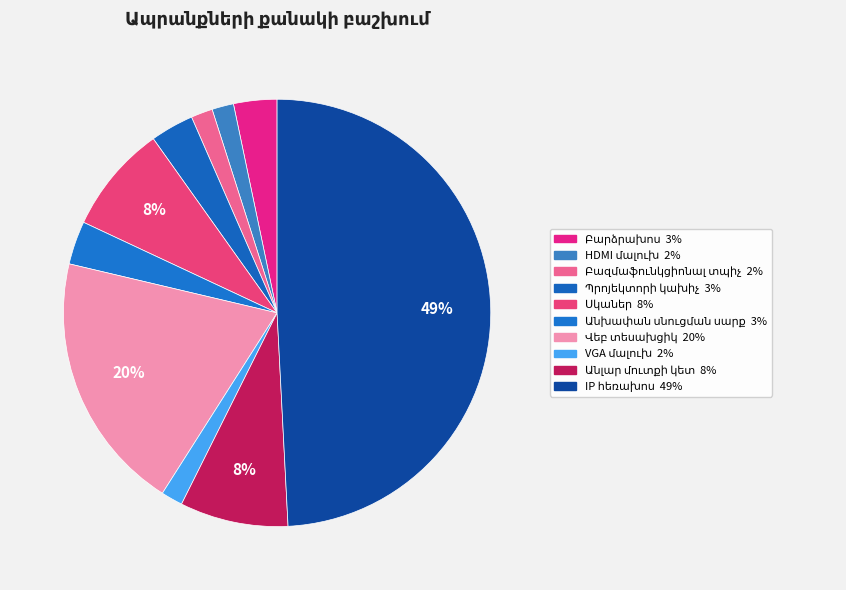

Rank the categories by value from lowest to highest.

HDMI մալուխ, Բազմաֆունկցիոնալ տպիչ, VGA մալուխ, Բարձրախոս, Պրոյեկտորի կախիչ, Անխափան սնուցման սարք, Սկաներ, Անլար մուտքի կետ, Վեբ տեսախցիկ, IP հեռախոս